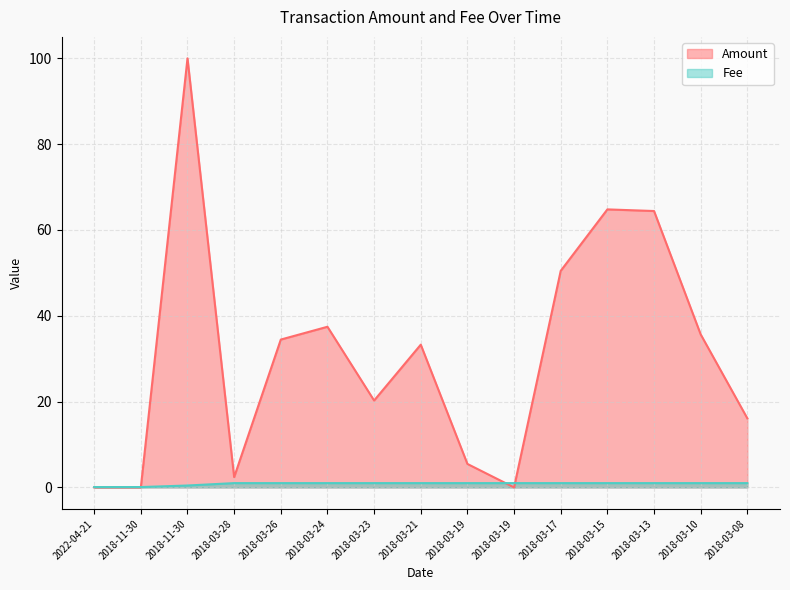

Between 2018-11-30 and 2018-03-19, which is larger?

2018-03-19